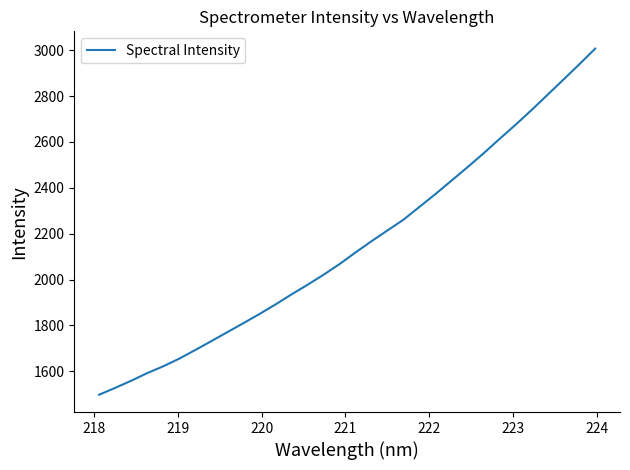

What is the maximum value shown in the chart?

3006.7